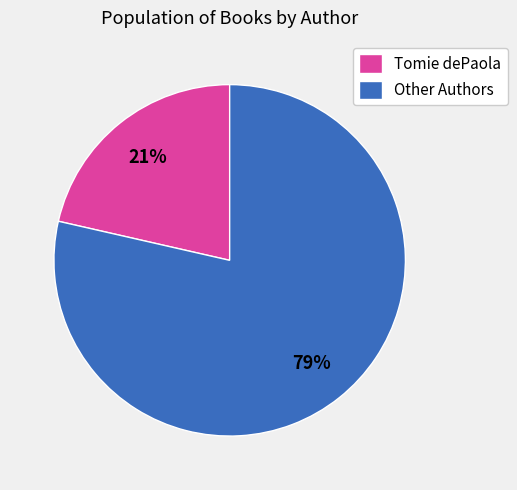

Is it true that Tomie dePaola is 13% of the pie?

False